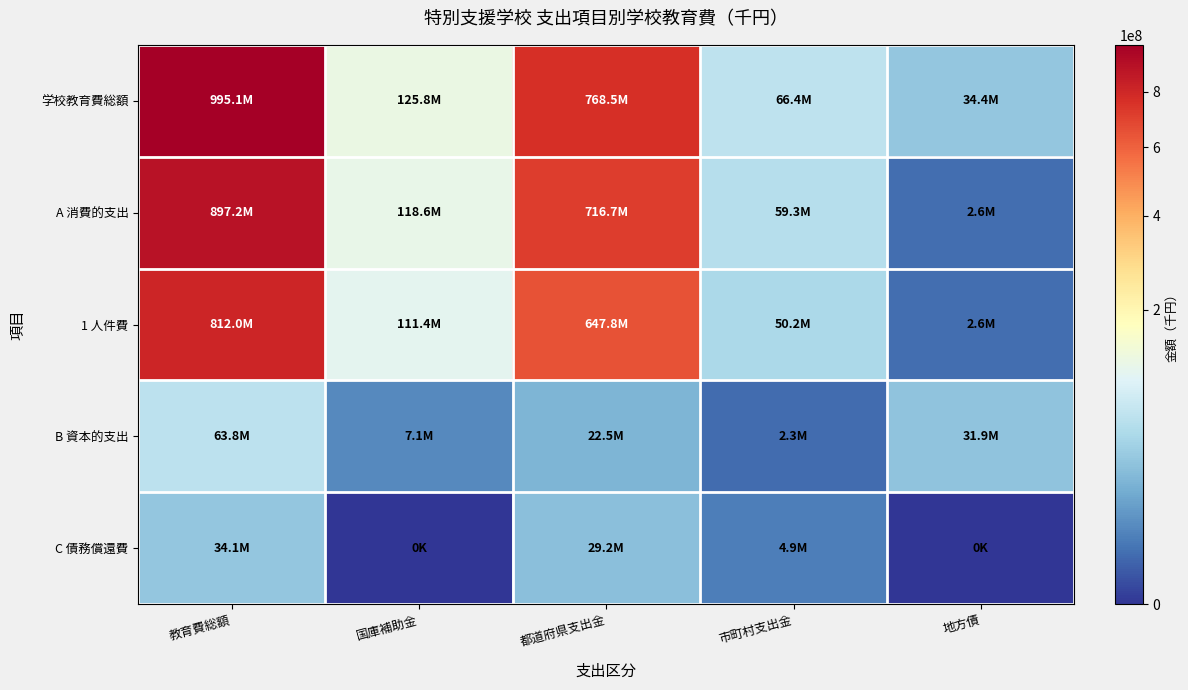

Reading left to right, what are all the values shown in this chart?

学校教育費総額: 教育費総額=995125518	国庫補助金=125771251	都道府県支出金=768503545	市町村支出金=66363868	地方債=34443716
A 消費的支出: 教育費総額=897242918	国庫補助金=118646294	都道府県支出金=716727026	市町村支出金=59254335	地方債=2581030
1 人件費: 教育費総額=811982150	国庫補助金=111443269	都道府県支出金=647804965	市町村支出金=50162814	地方債=2571102
B 資本的支出: 教育費総額=63796585	国庫補助金=7124957	都道府県支出金=22544232	市町村支出金=2255805	地方債=31862686
C 債務償還費: 教育費総額=34086015	国庫補助金=0	都道府県支出金=29232287	市町村支出金=4853728	地方債=0